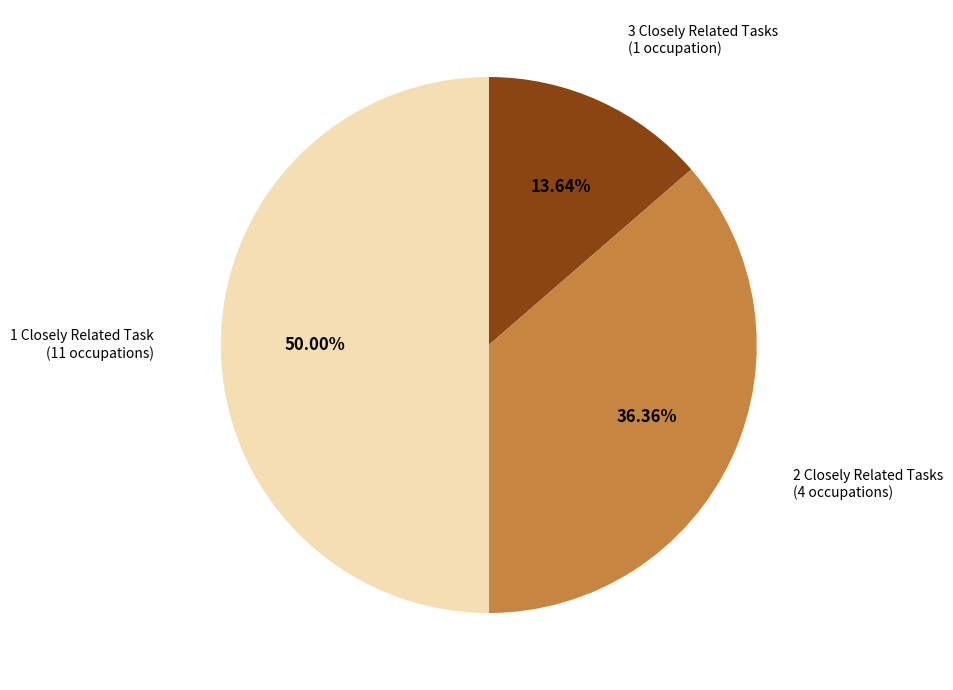

What is the smallest slice in the pie chart?

3 Closely Related Tasks (1 occupation)